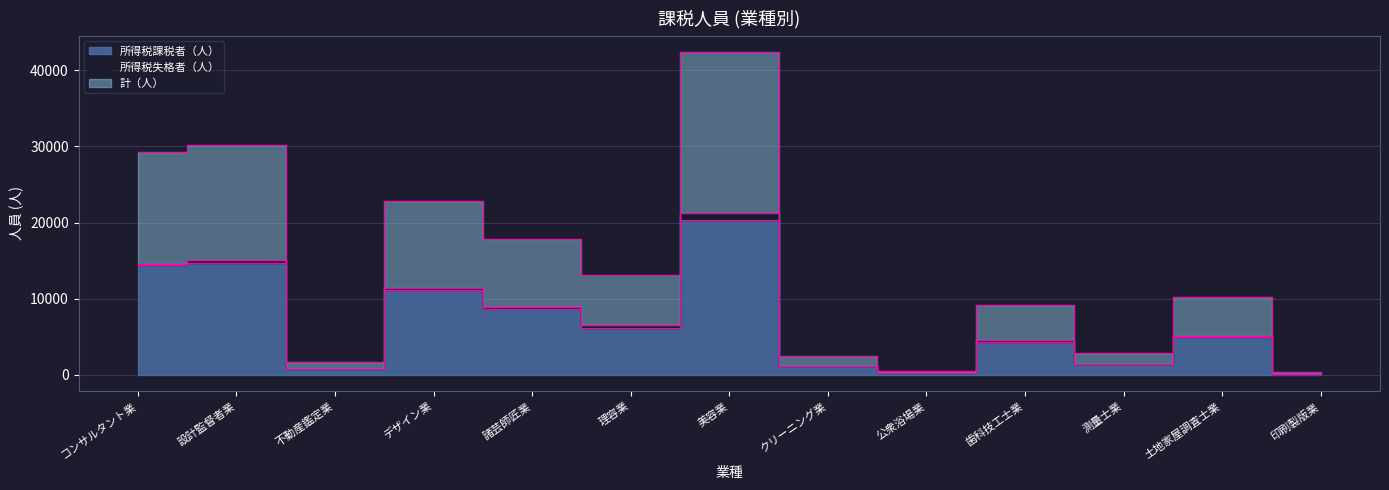

Between コンサルタント業 and 理容業, which series saw the biggest shift?

所得税課税者（人）